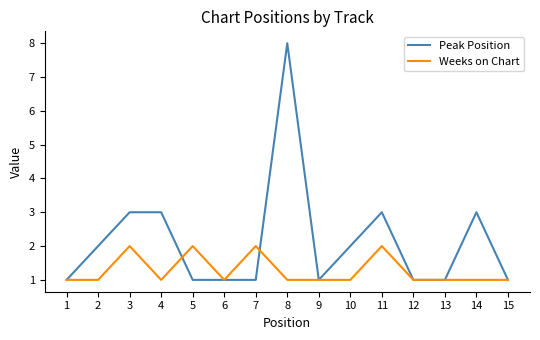

Reading right to left, what are all the values shown in this chart?

Peak Position: 15=1	14=3	13=1	12=1	11=3	10=2	9=1	8=8	7=1	6=1	5=1	4=3	3=3	2=2	1=1
Weeks on Chart: 15=1	14=1	13=1	12=1	11=2	10=1	9=1	8=1	7=2	6=1	5=2	4=1	3=2	2=1	1=1